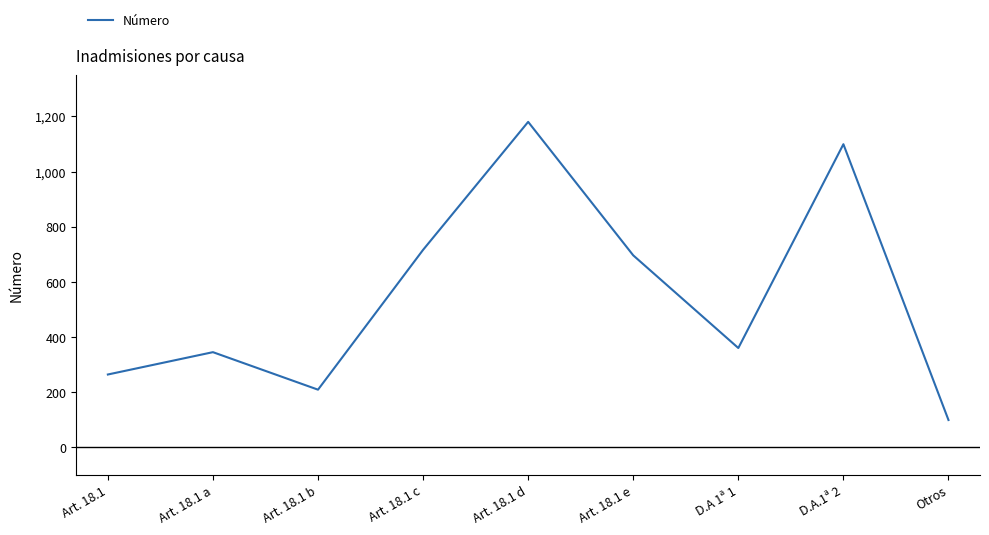

What is the difference between the maximum and minimum values?

1081